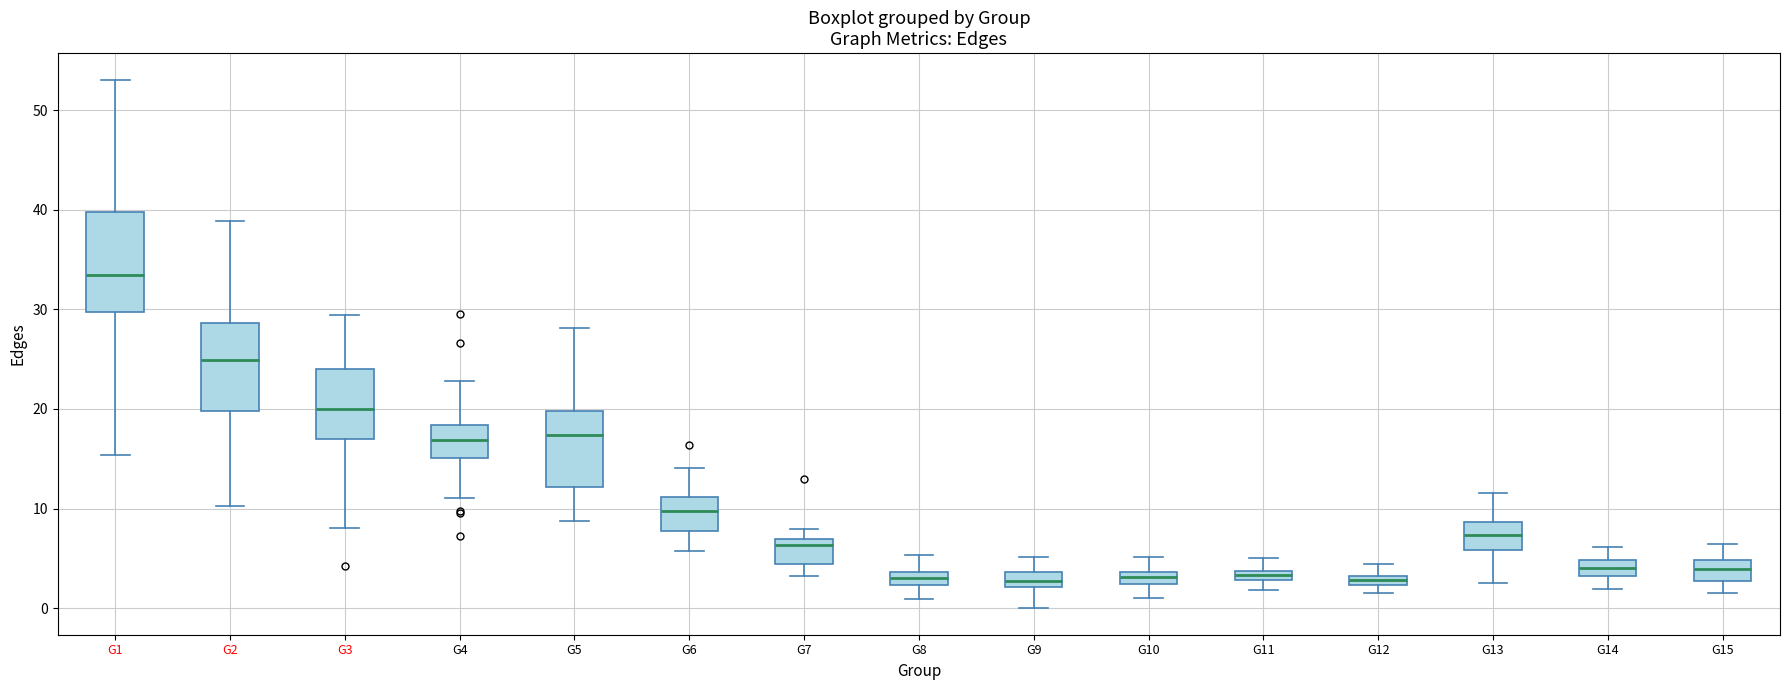

Comparing the boxes themselves (not the whiskers), which one is the tallest?

G1